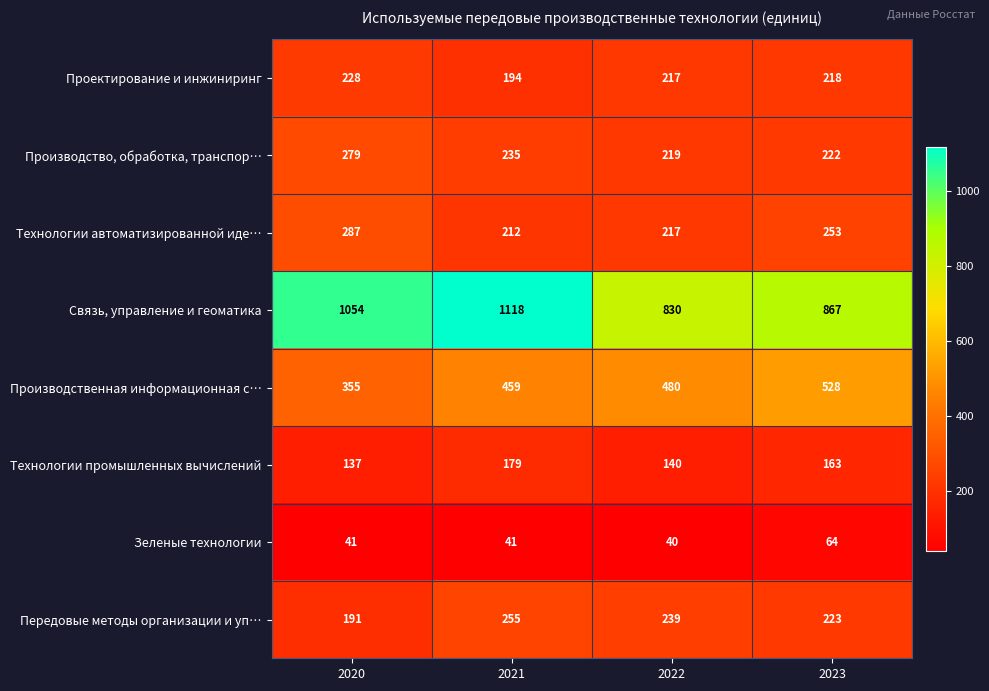

What is the smallest value displayed?

40